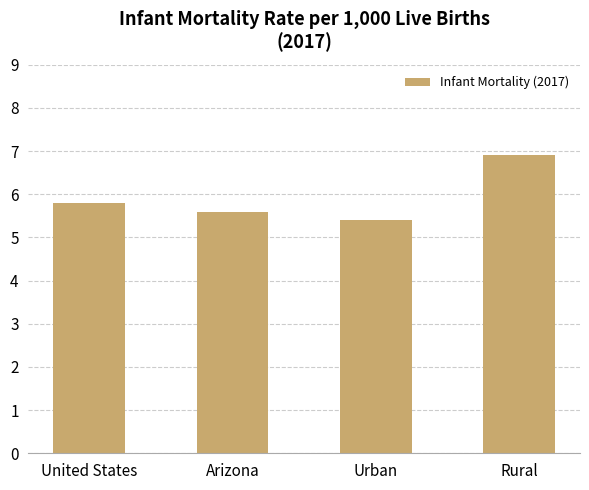

What is the minimum value shown in the chart?

5.4